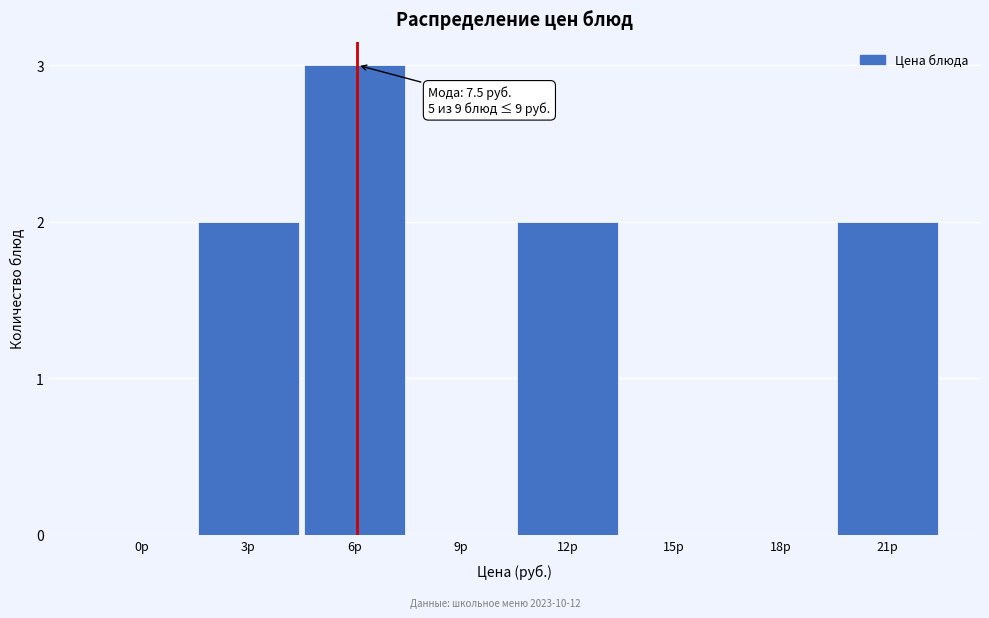

Reading right to left, extract all data points from this chart.

21р=2	18р=0	15р=0	12р=2	9р=0	6р=3	3р=2	0р=0